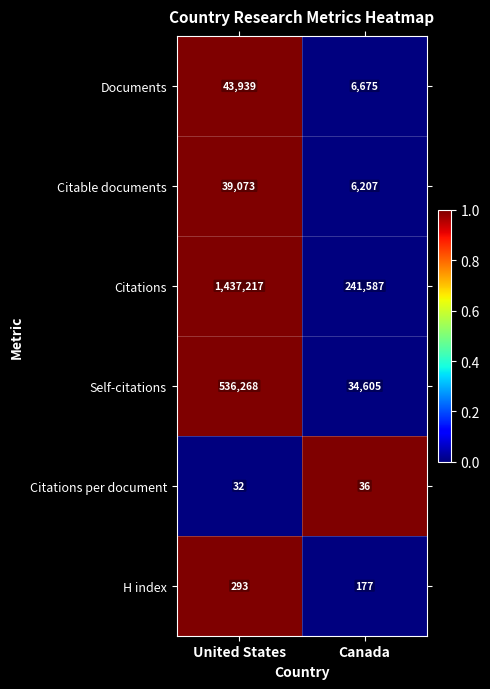

Which label corresponds to the largest value in the chart?

United States